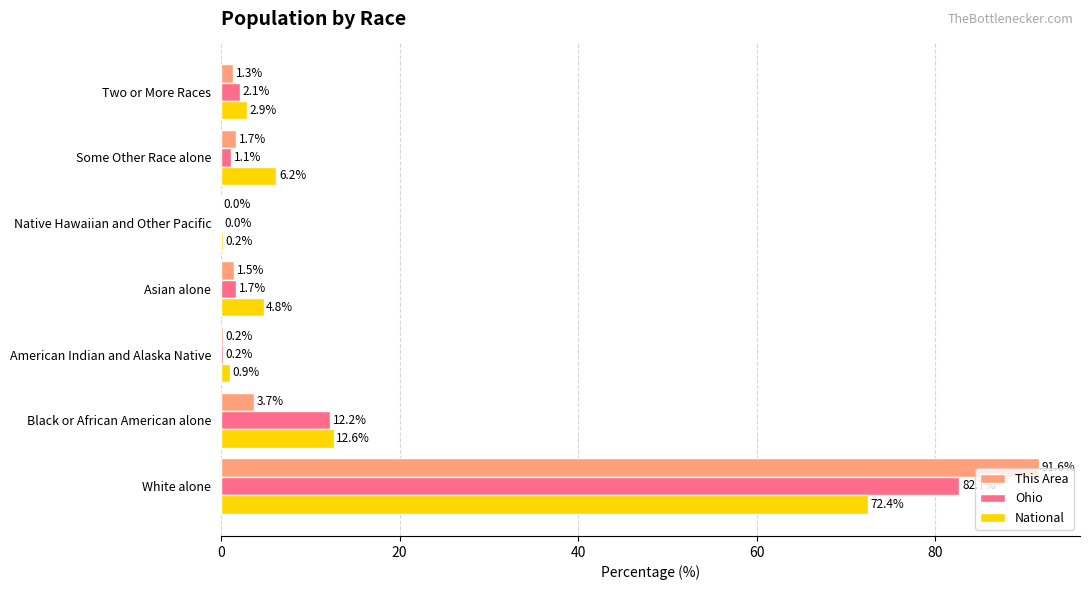

Which category has the highest value in the Ohio series?

White alone